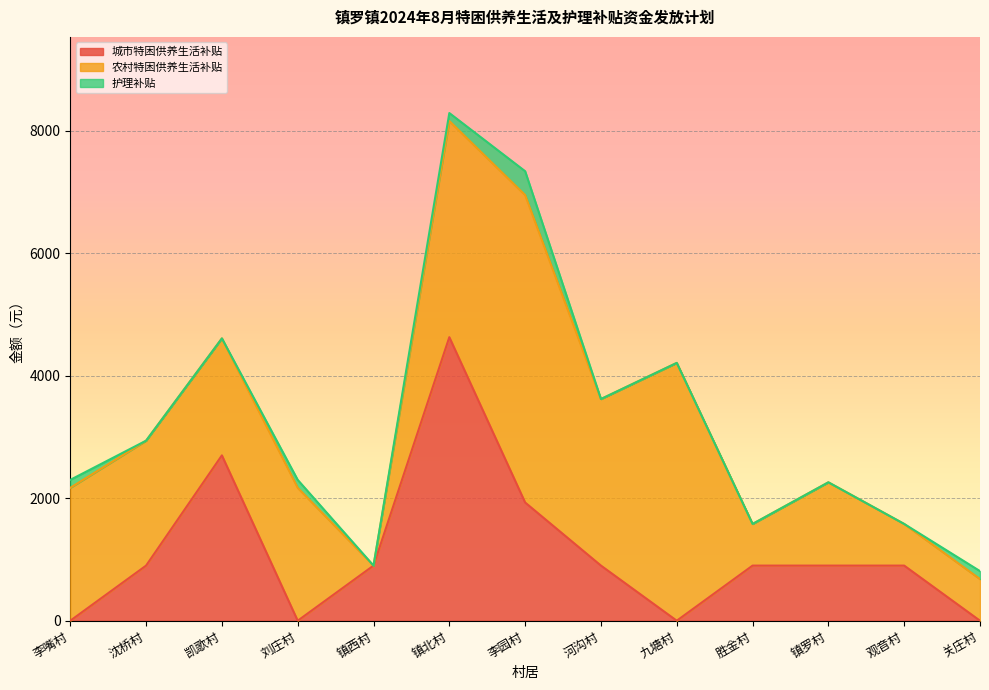

What is the label of the 13th point from the left?

关庄村